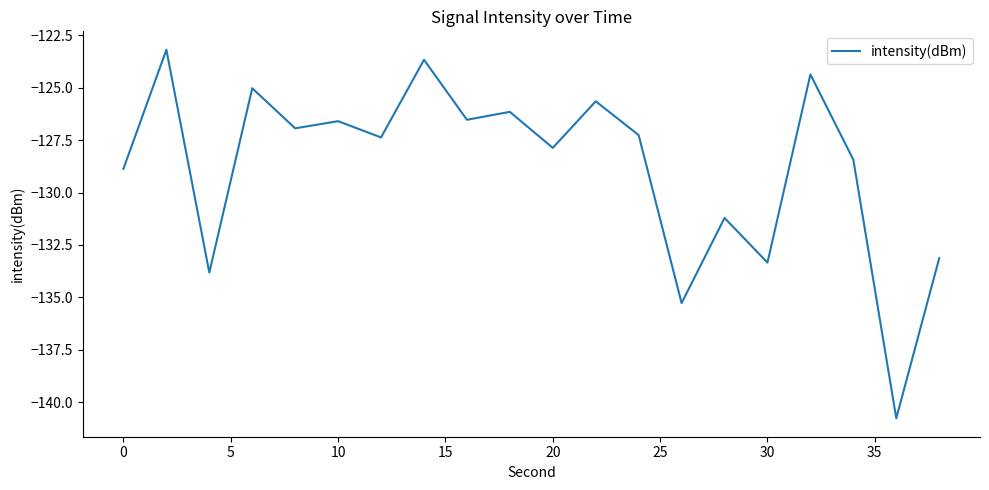

True or false: there are more than 1 points higher than both neighbors.

True